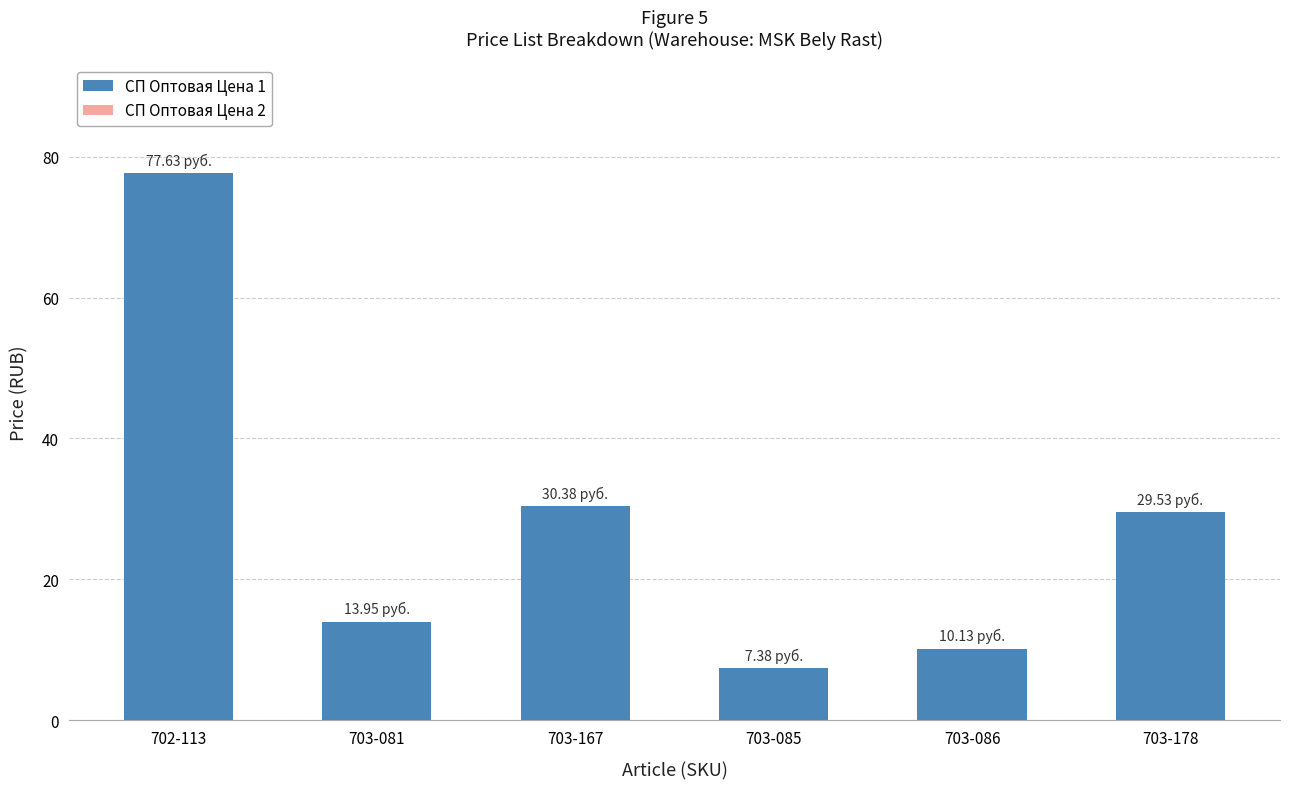

Which series has the largest total across all categories?

СП Оптовая Цена 1